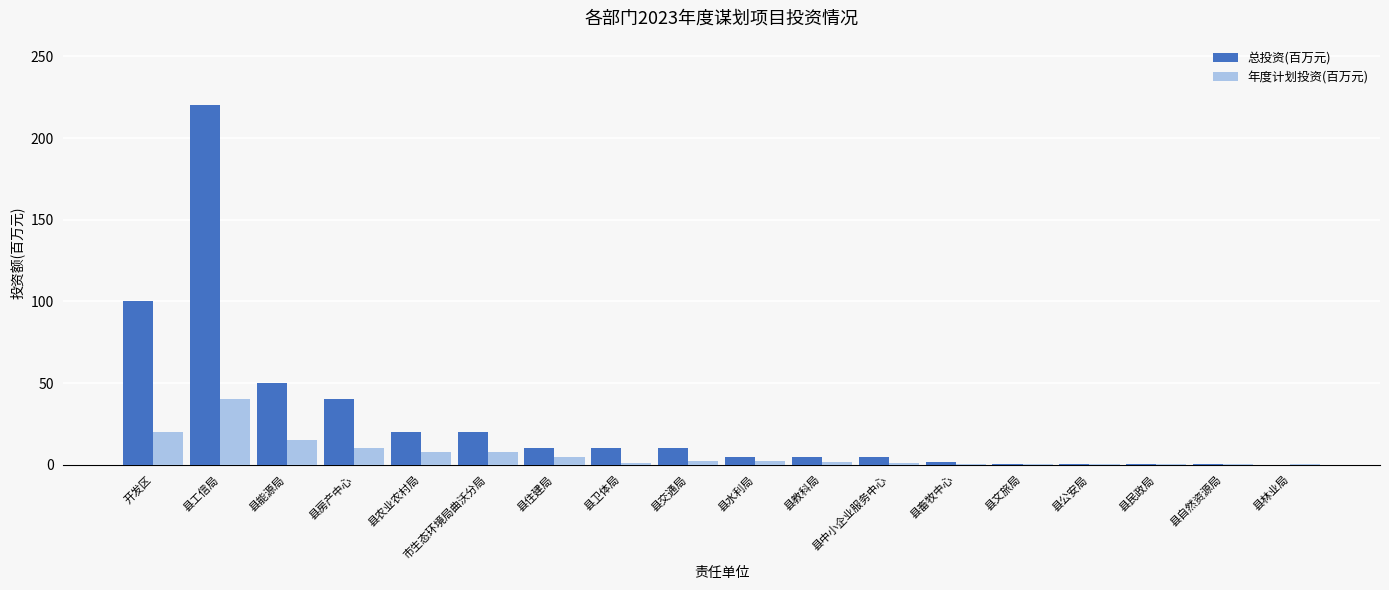

Between 县农业农村局 and 县教科局, which series saw the biggest shift?

总投资(百万元)